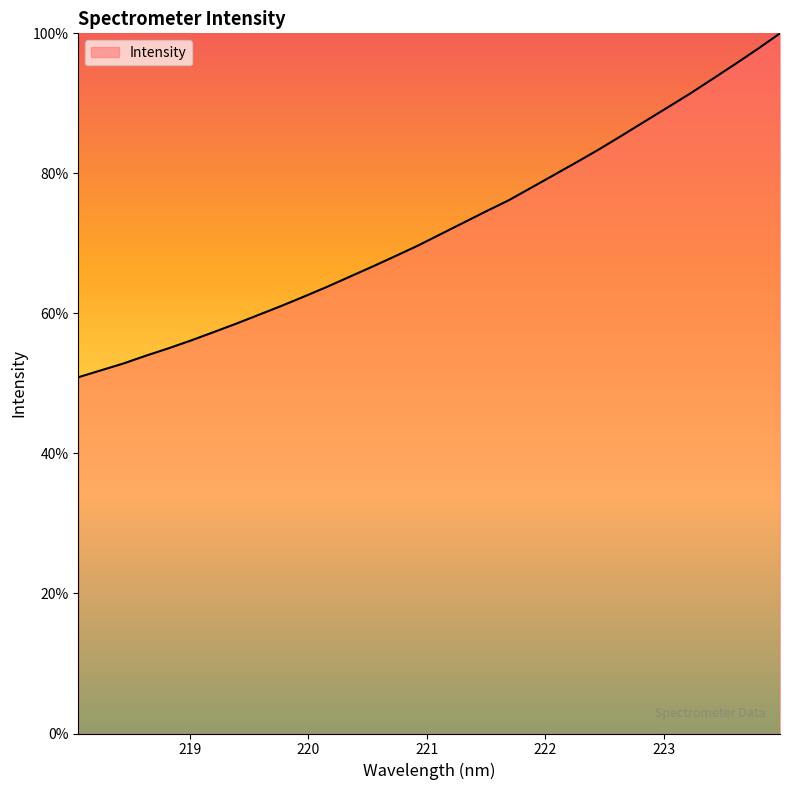

What is the difference between the maximum and minimum values?

49.1